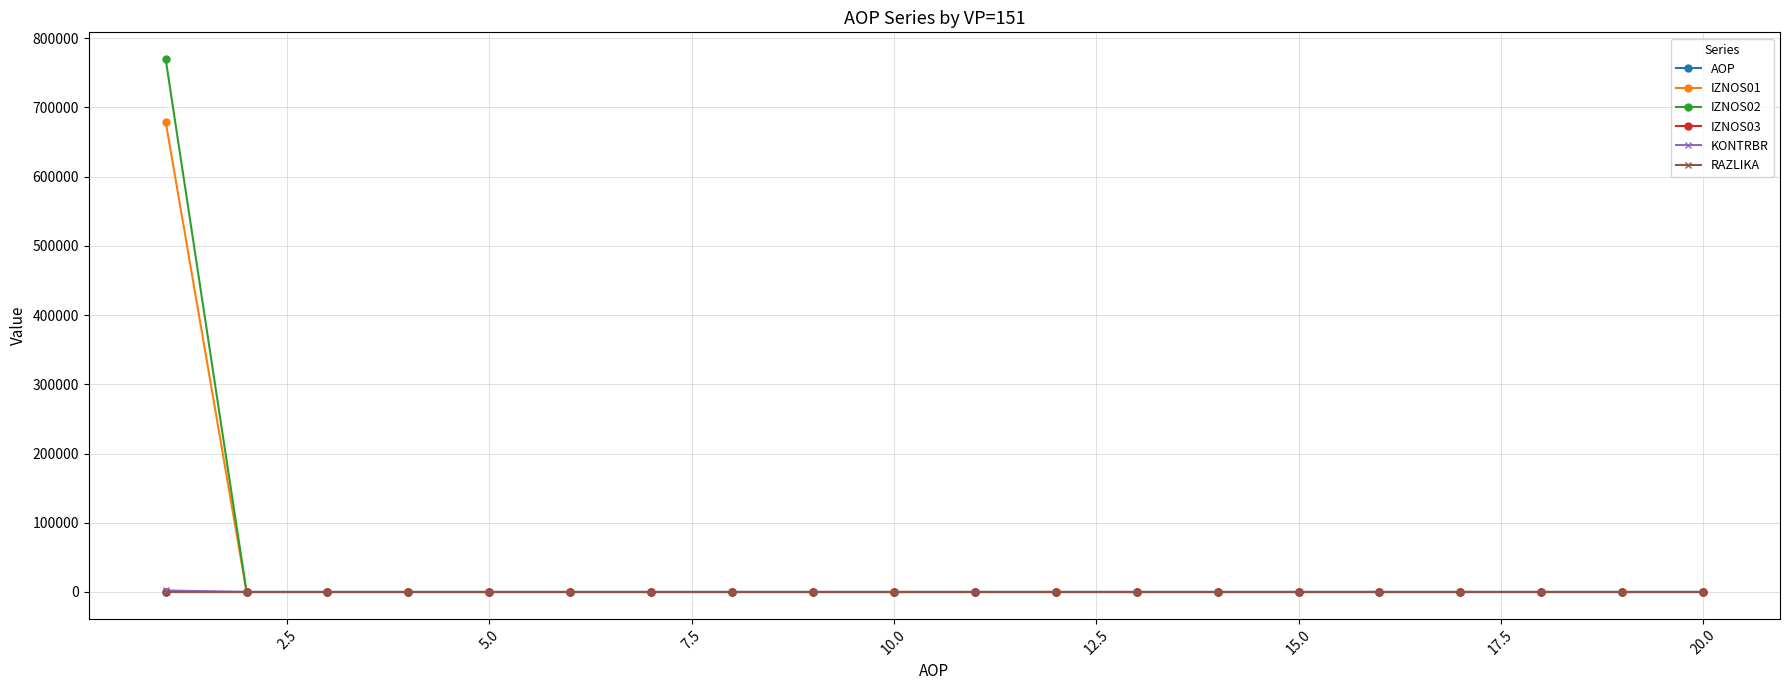

Which series has the largest range (max minus min)?

IZNOS02